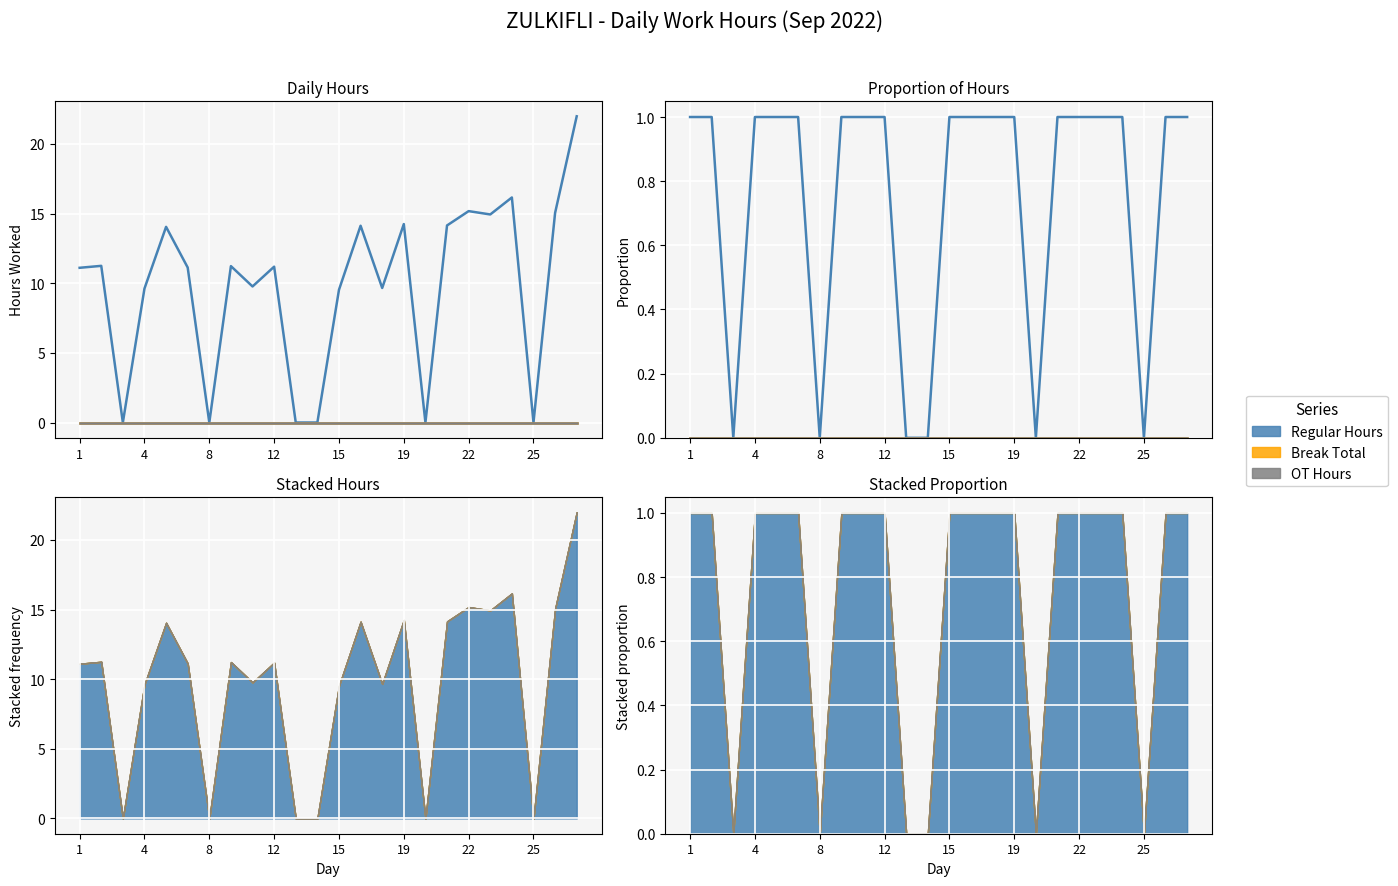

At 22, list the series in order from largest to smallest.

Regular Hours, Break Total, OT Hours